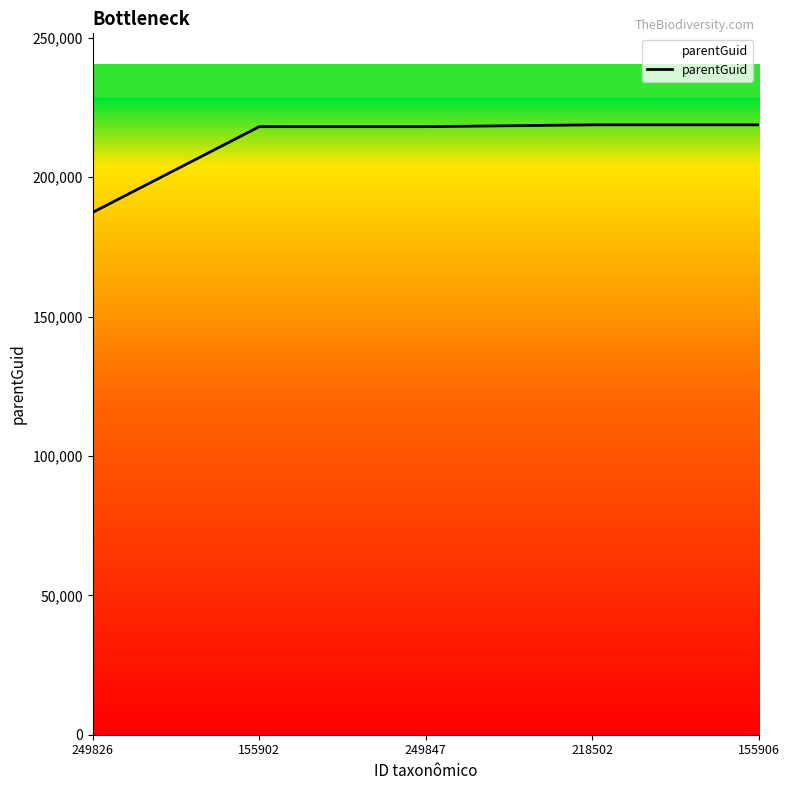

What is the difference between the values at 249826 and 155902?

30757